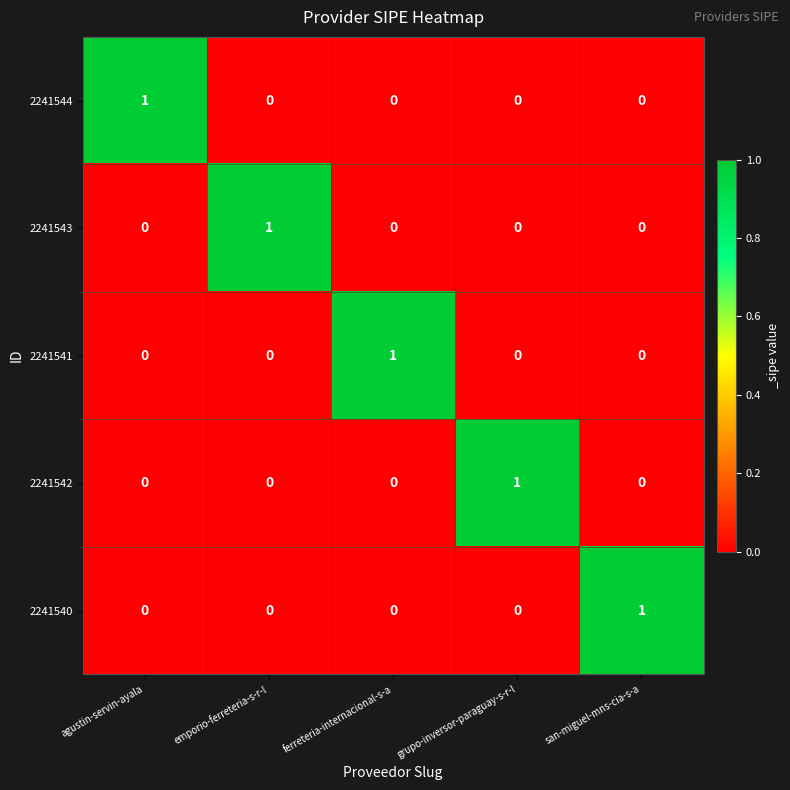

The 2241542 series shows -1 at emporio-ferreteria-s-r-l. True or false?

False